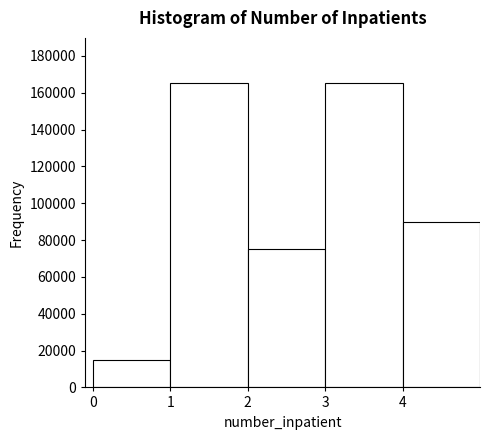

How tall is the bar that spans 4 to 5 on the x-axis? The values are not printed on the chart, so give them approximately, as read against the axis.

90000